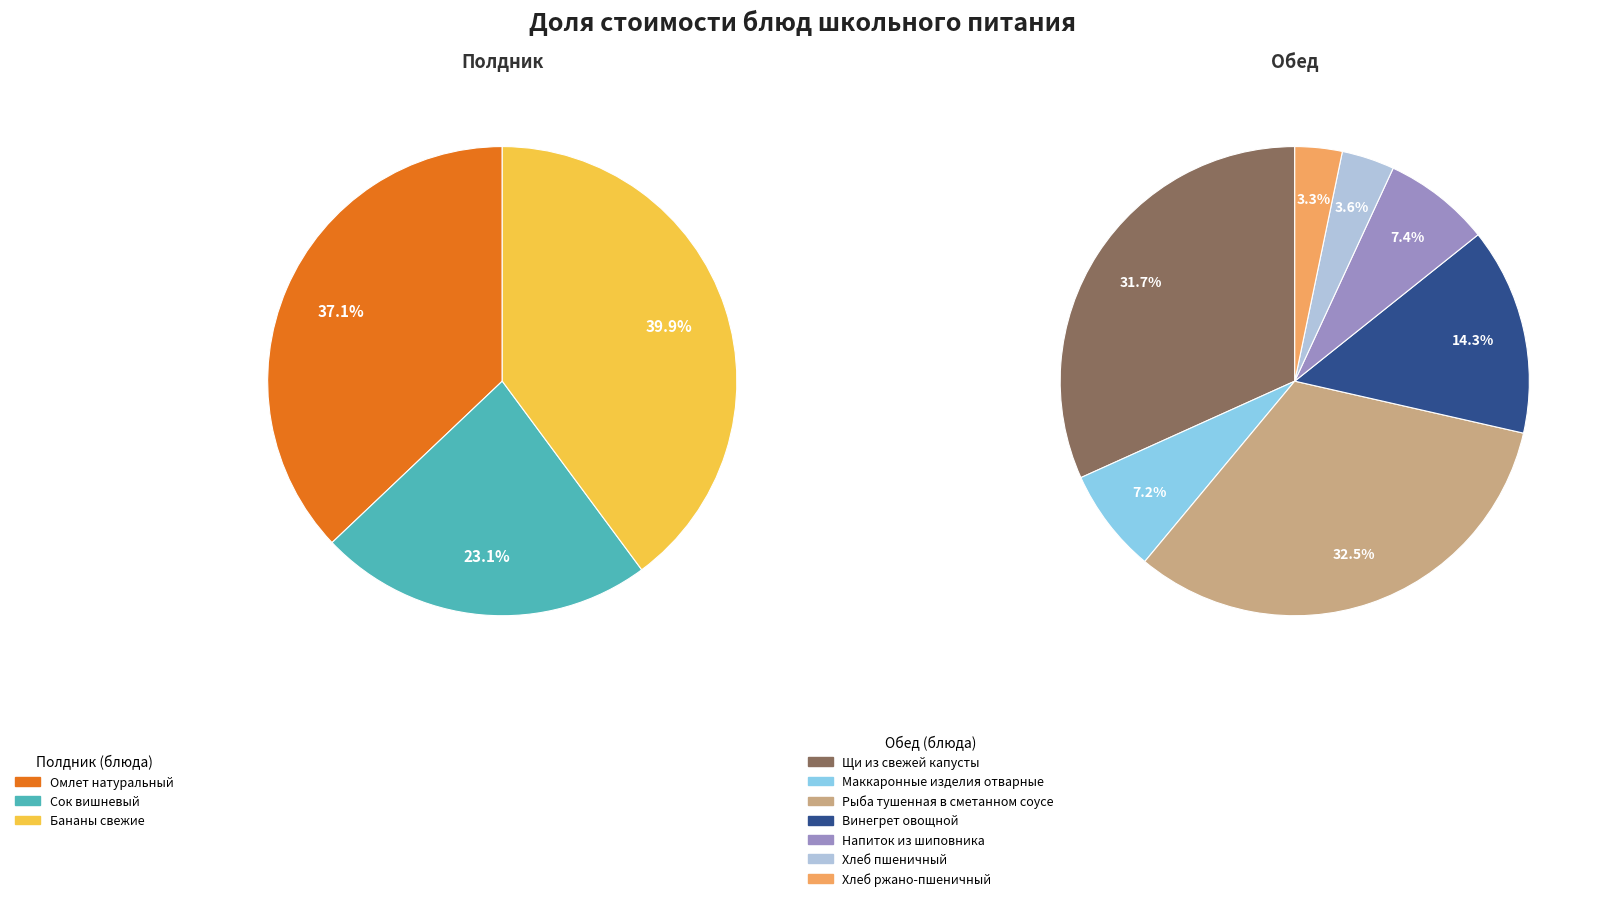

Is there a majority slice in this chart?

No